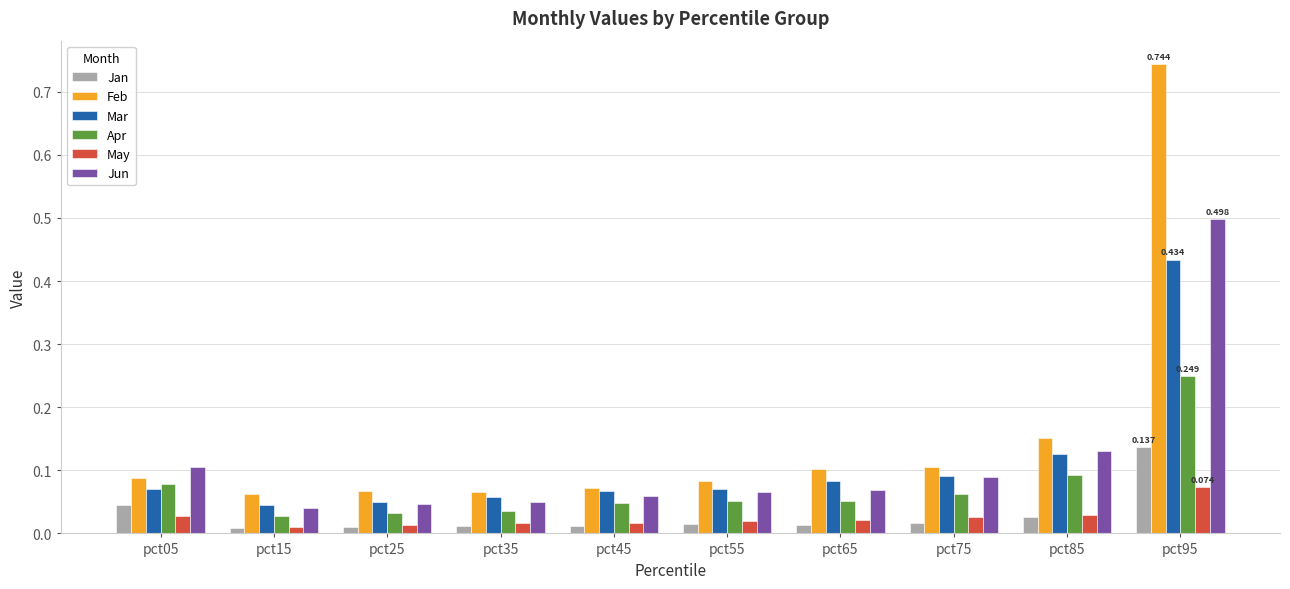

List the series in order of their peak value, lowest first.

May, Jan, Apr, Mar, Jun, Feb